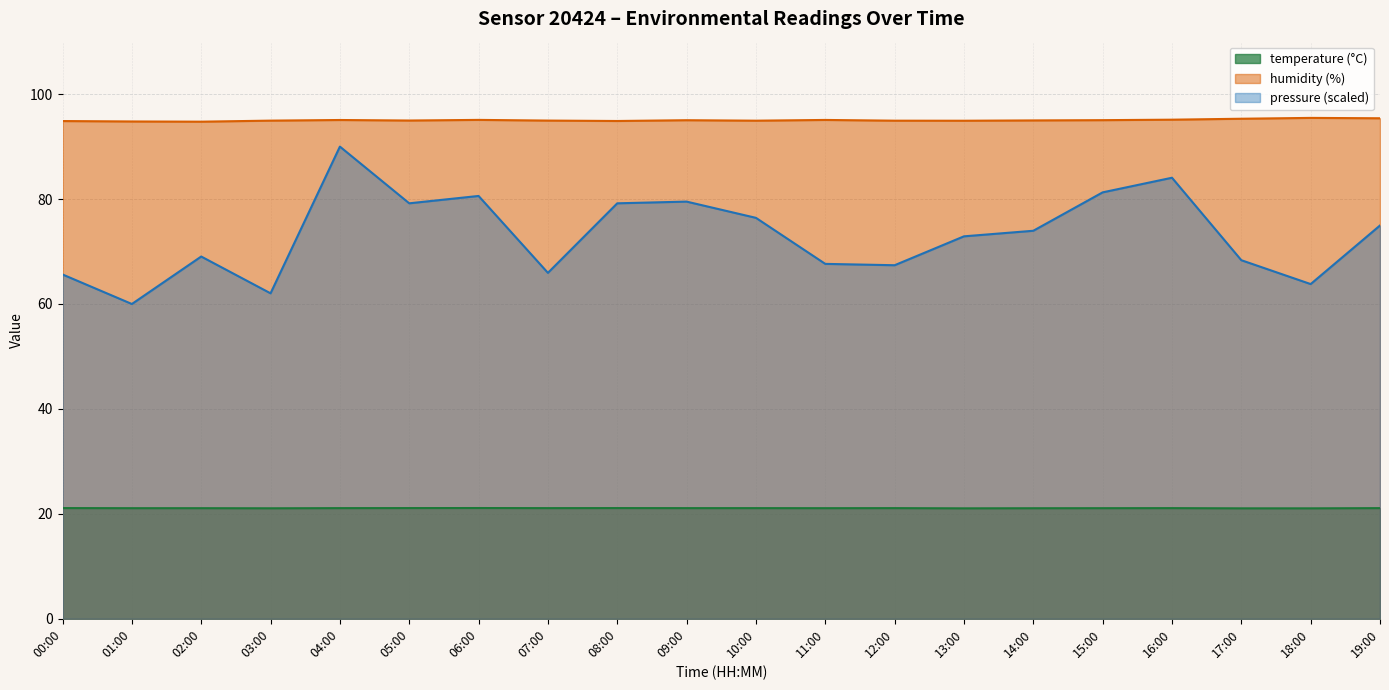

Rank the series at 05:00 from lowest to highest value.

temperature, pressure_norm, humidity